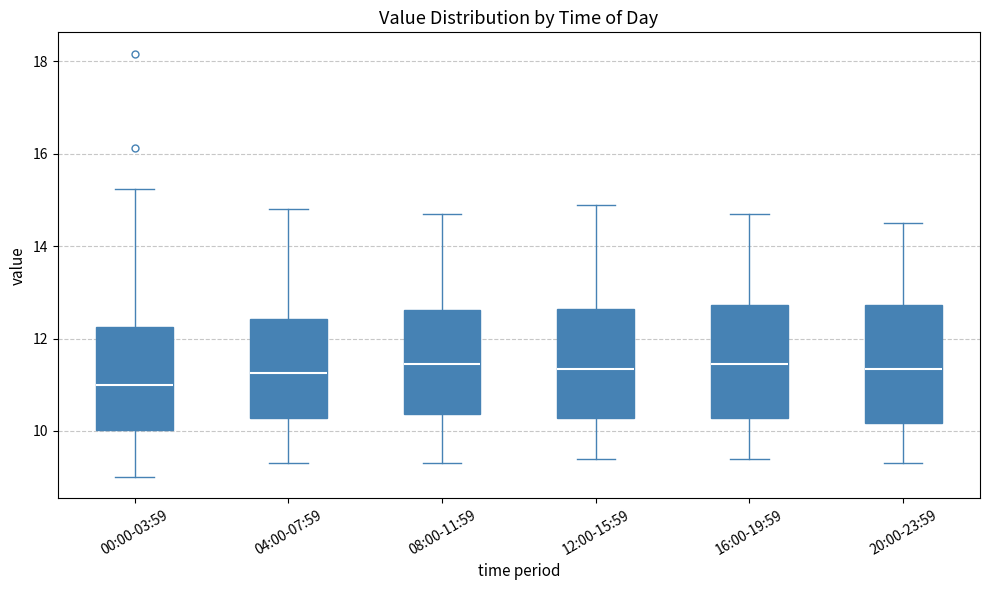

Reading left to right, transcribe this box plot: for each box, give where its median line is, the range the box spans, and where its two whiskers end, as read against the y-axis. The values are not printed on the chart, so give them approximately, as read against the axis.

00:00-03:59: median 11.0, box 10.0 to 12.2, whiskers 9.0 to 15.2
04:00-07:59: median 11.2, box 10.2 to 12.4, whiskers 9.4 to 14.8
08:00-11:59: median 11.4, box 10.4 to 12.6, whiskers 9.4 to 14.8
12:00-15:59: median 11.4, box 10.2 to 12.6, whiskers 9.4 to 15.0
16:00-19:59: median 11.4, box 10.2 to 12.8, whiskers 9.4 to 14.8
20:00-23:59: median 11.4, box 10.2 to 12.8, whiskers 9.4 to 14.6